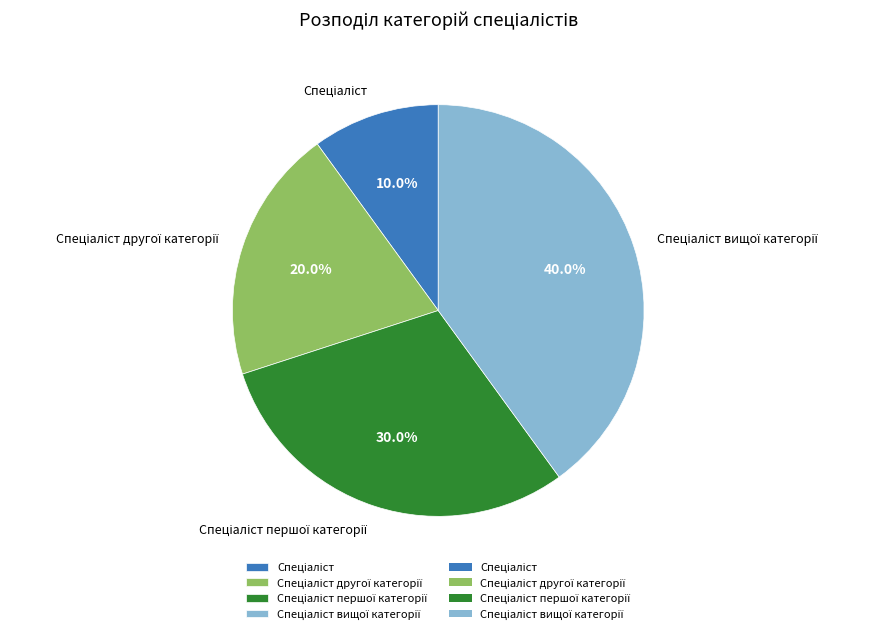

To the nearest percent, what is the difference between the largest and smallest slice percentages?

30%